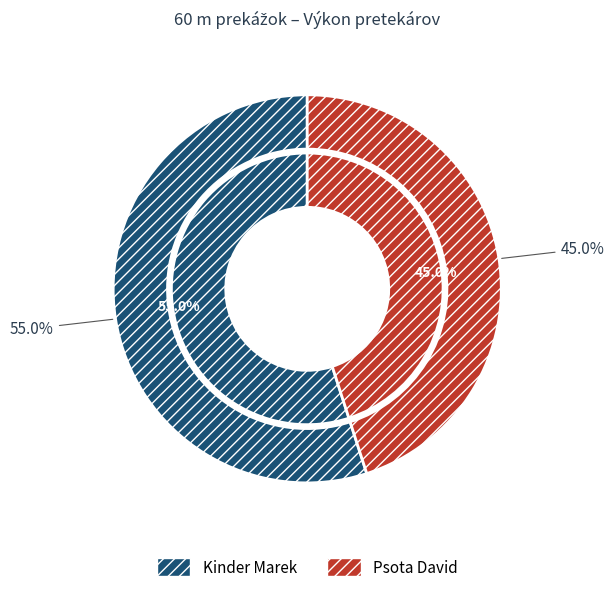

What is the ratio of the value at Psota David to the value at Kinder Marek?

0.8